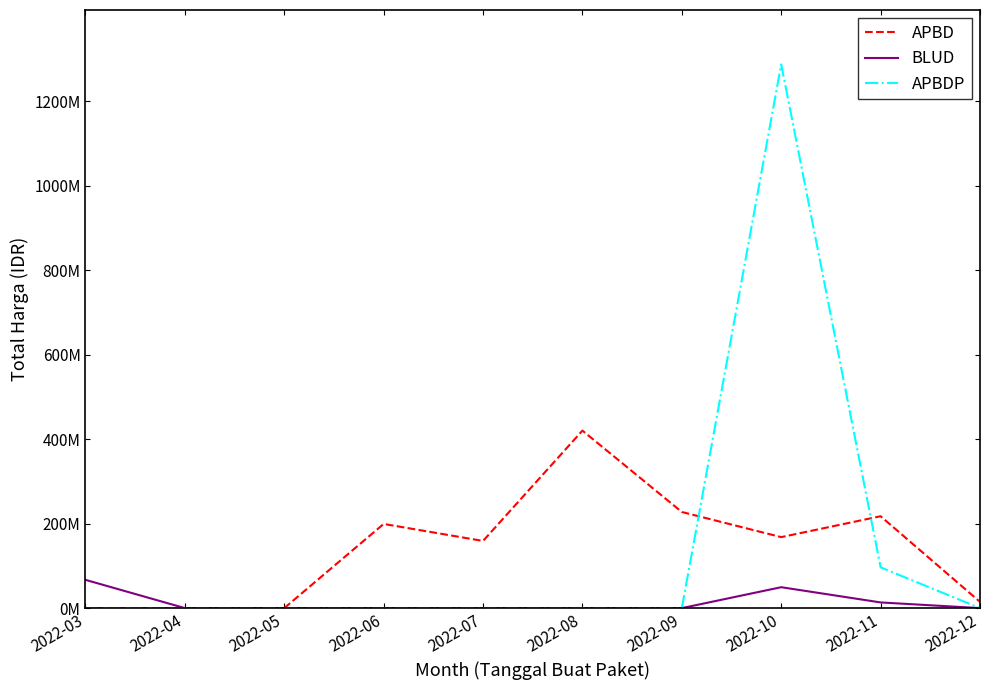

What is the sum of the BLUD values at 2022-05 and 2022-03?

66871000